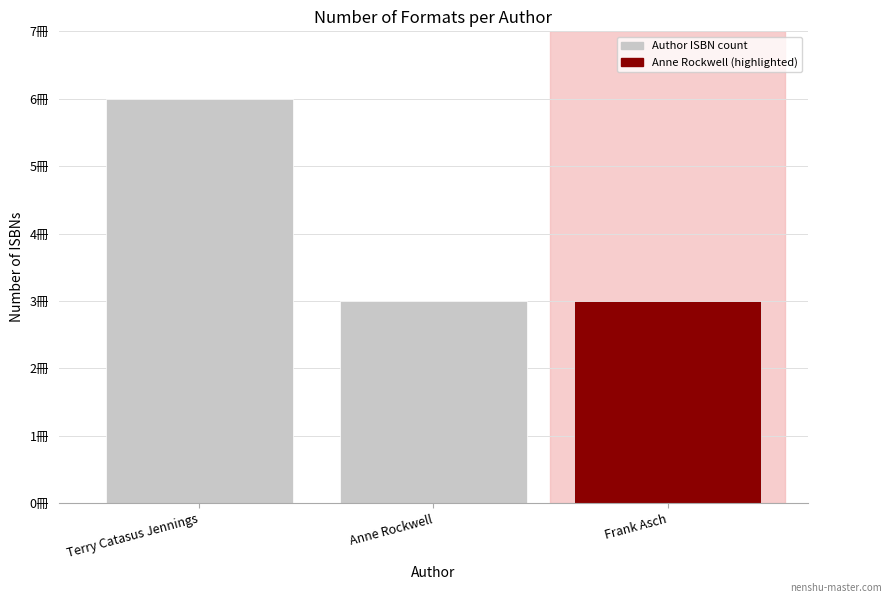

How many values are between 3 and 6?

3